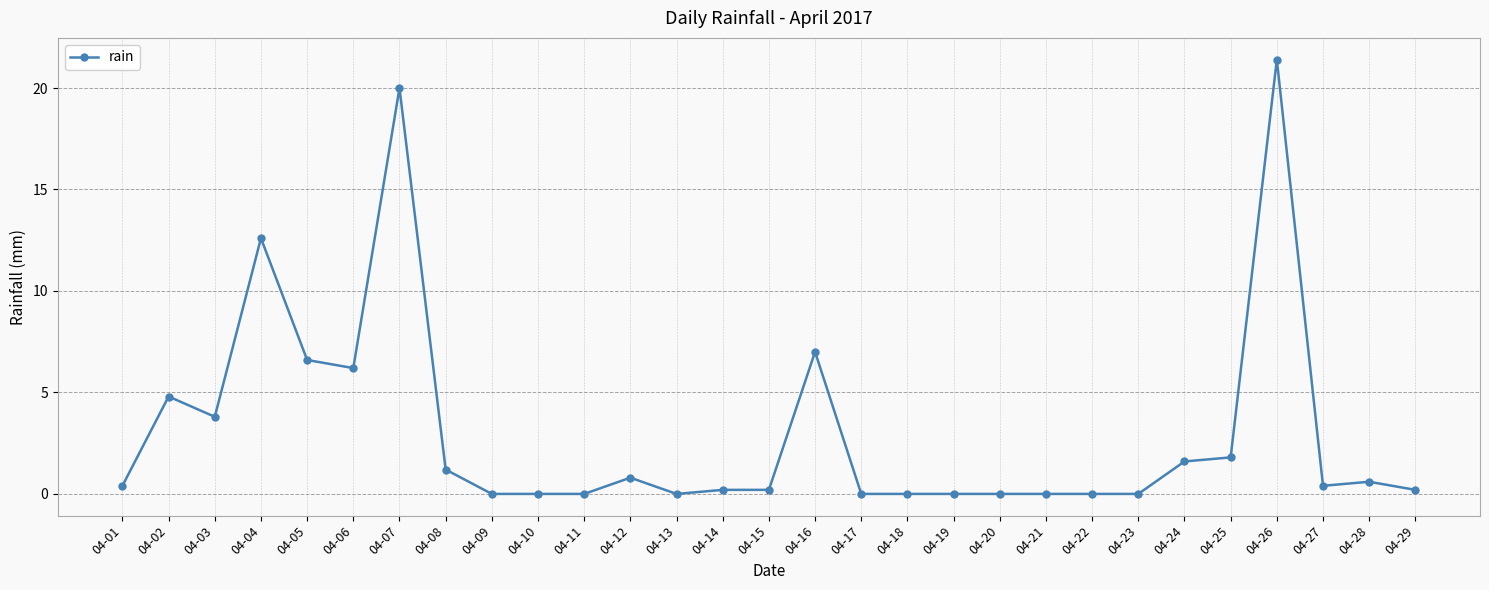

Reading left to right, extract all data points from this chart.

0.4	4.8	3.8	12.6	6.6	6.2	20.0	1.2	0.0	0.0	0.0	0.8	0.0	0.2	0.2	7.0	0.0	0.0	0.0	0.0	0.0	0.0	0.0	1.6	1.8	21.4	0.4	0.6	0.2